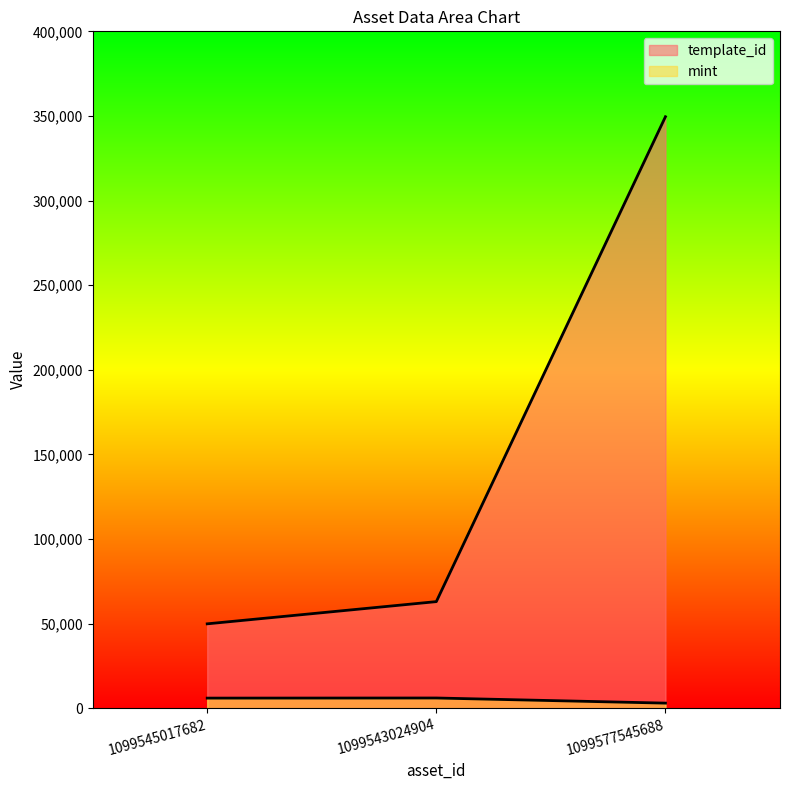

Between 1099543024904 and 1099545017682, which is larger?

1099543024904